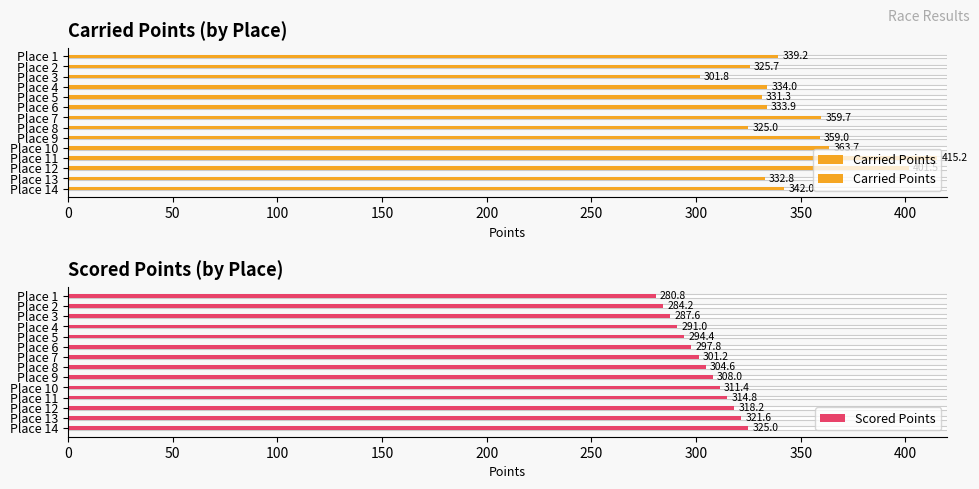

What is the value of the Carried Points bar at the 2nd from the left?

325.7